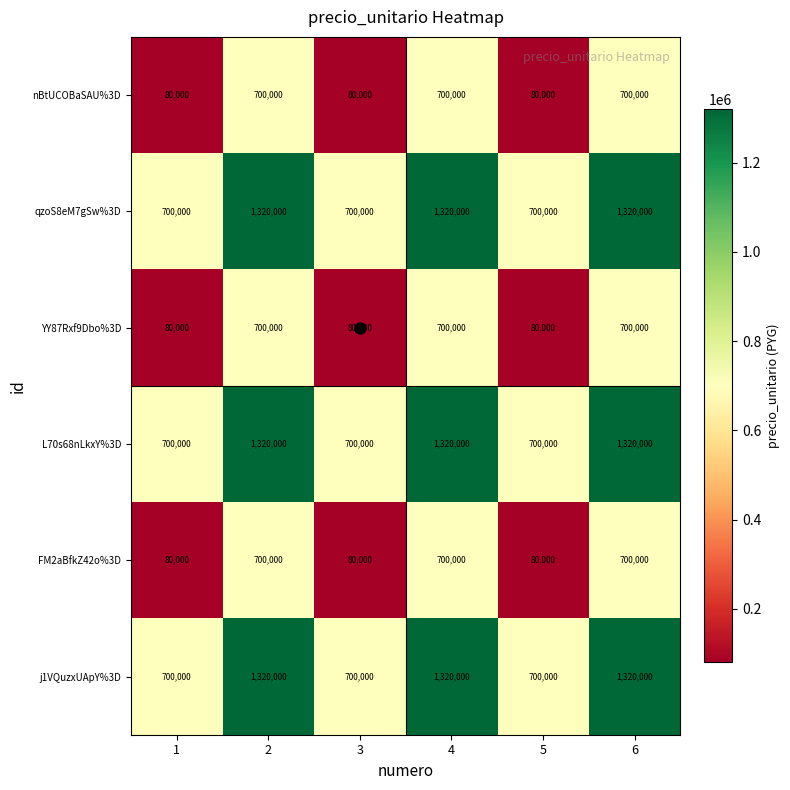

What is the total value across all series at 4?

6060000